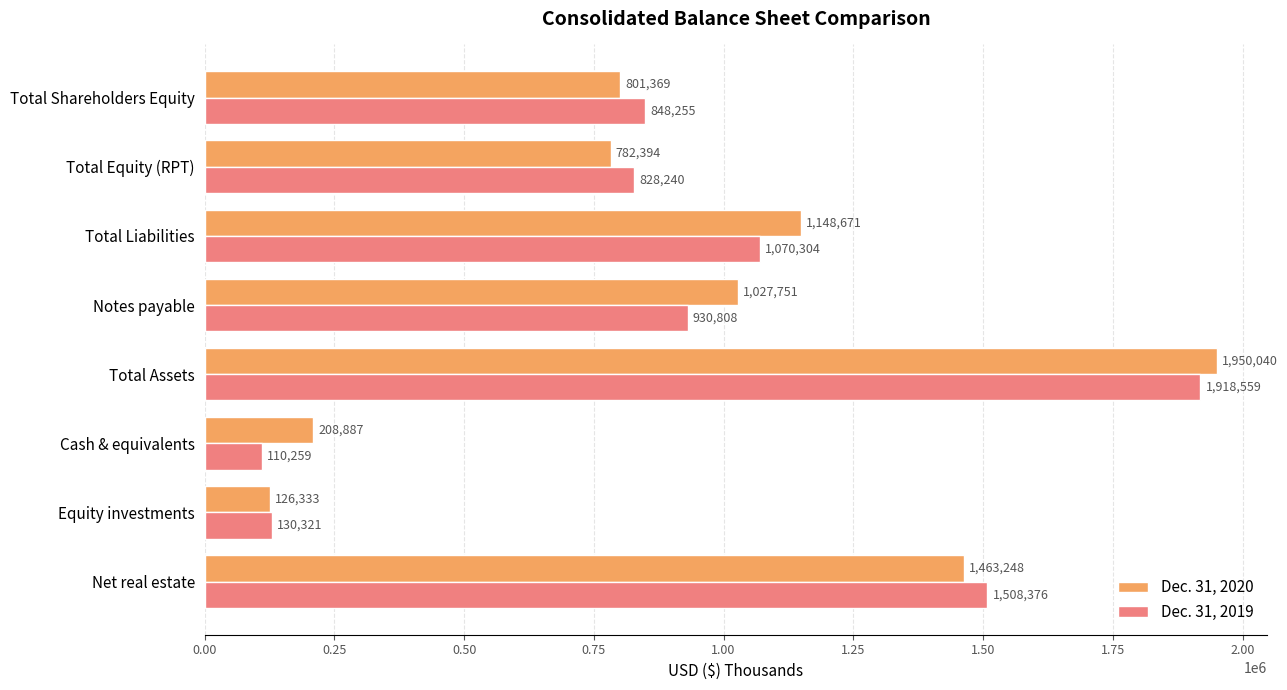

What is the difference between the maximum and second lowest values in the Dec. 31, 2019 series?

1788238